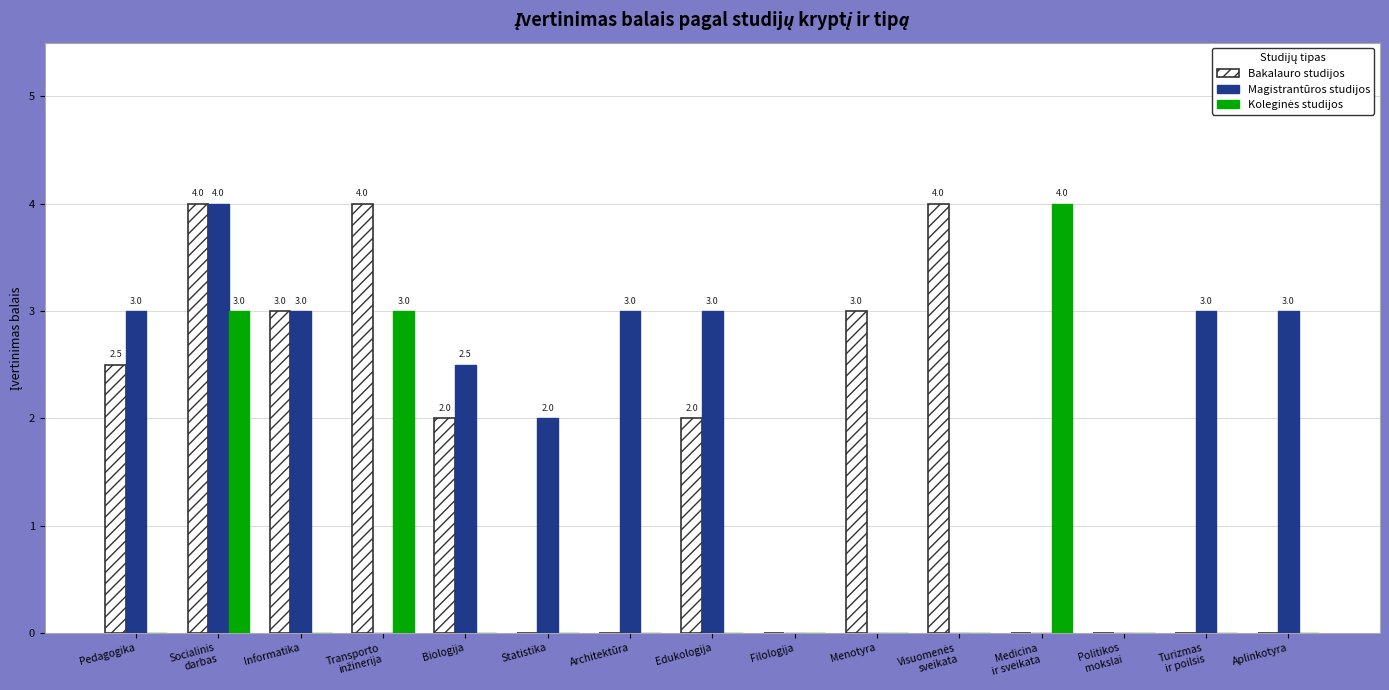

Count the number of categories in the chart.

15